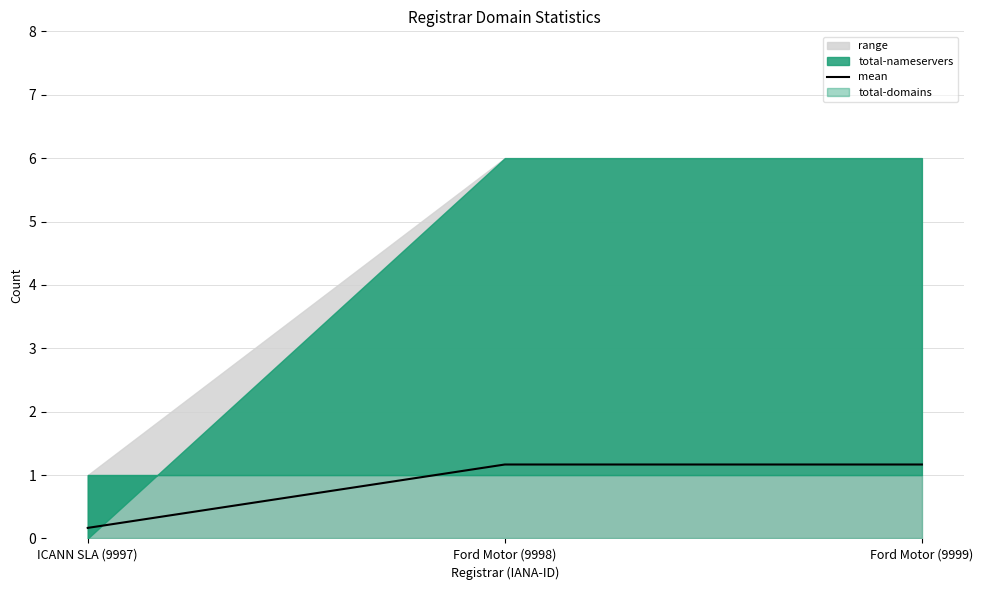

Count the values in the range 0 to 1.

1